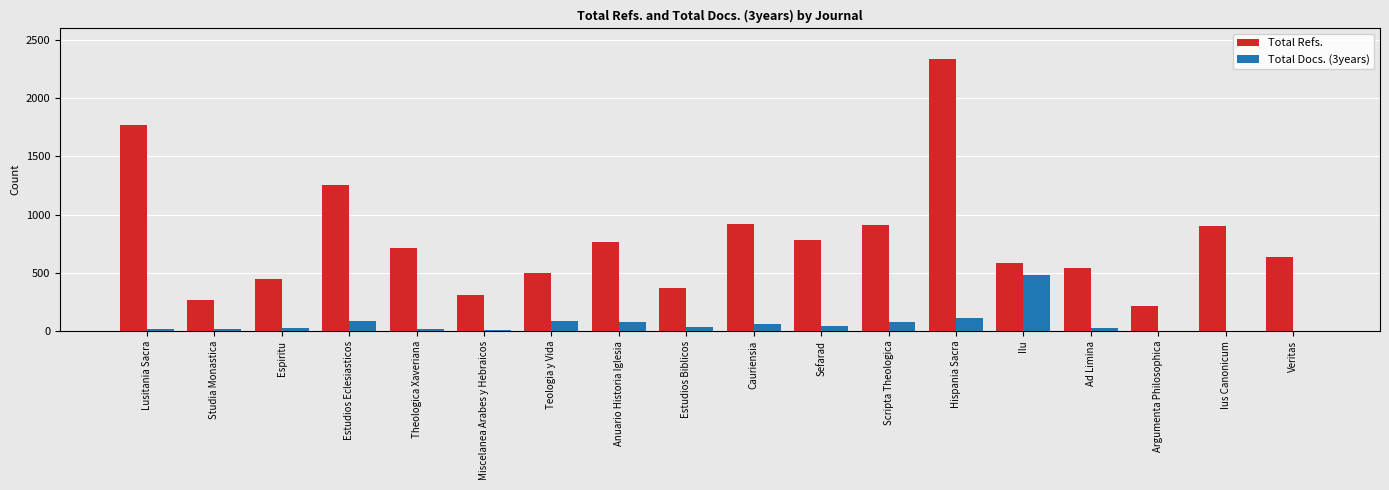

The value of Total Refs. at Ilu is 582. True or false?

True